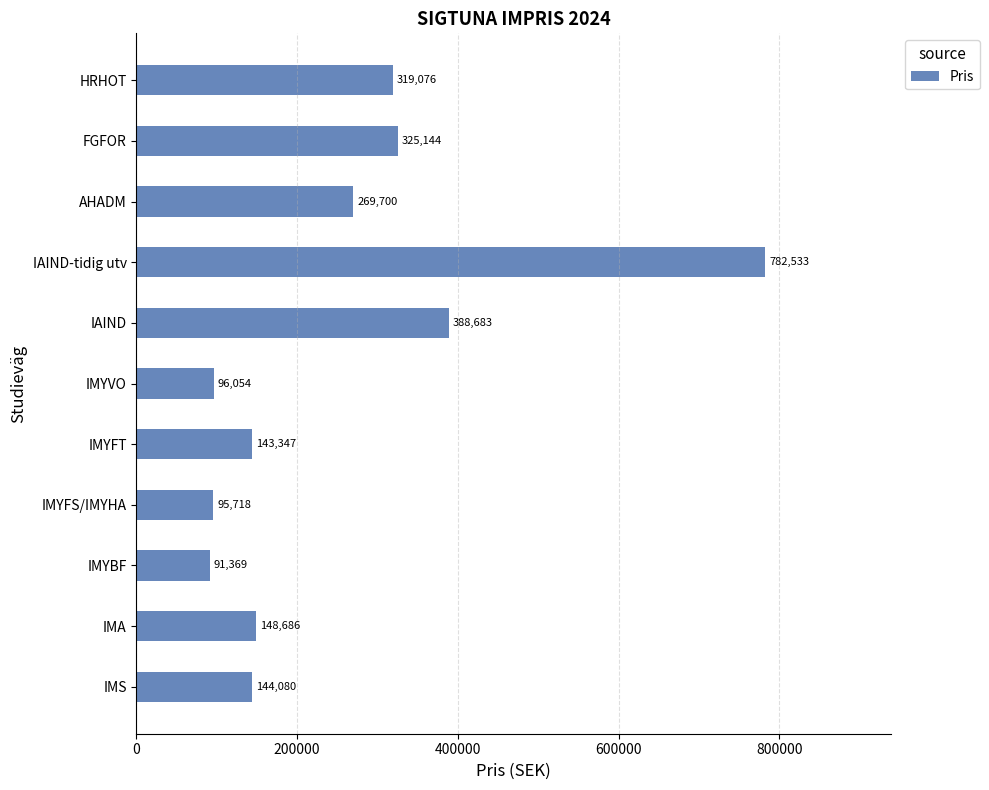

List the labels in order of value, smallest first.

IMYBF, IMYFS/IMYHA, IMYVO, IMYFT, IMS, IMA, AHADM, HRHOT, FGFOR, IAIND, IAIND-tidig utv